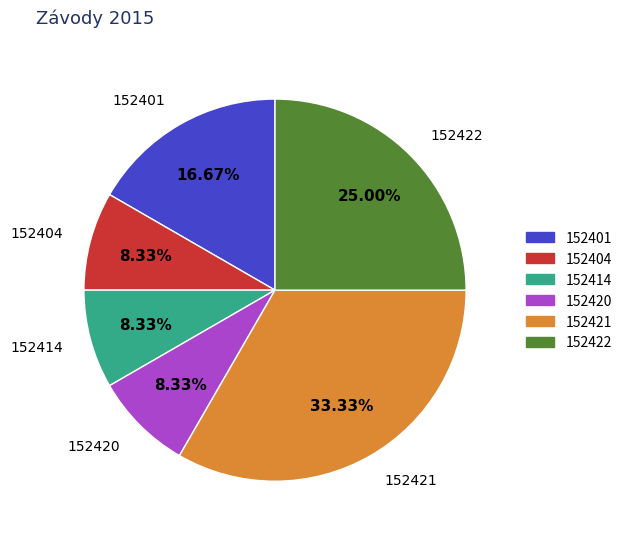

To the nearest percent, what percentage of the pie is 152422?

25%